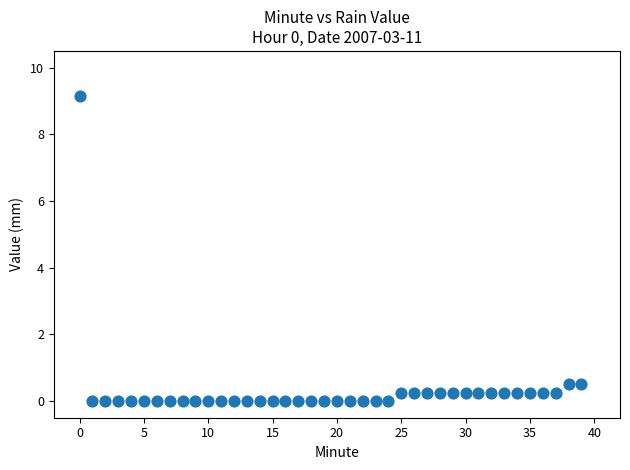

What is the range of Y values (max minus min)?

9.1